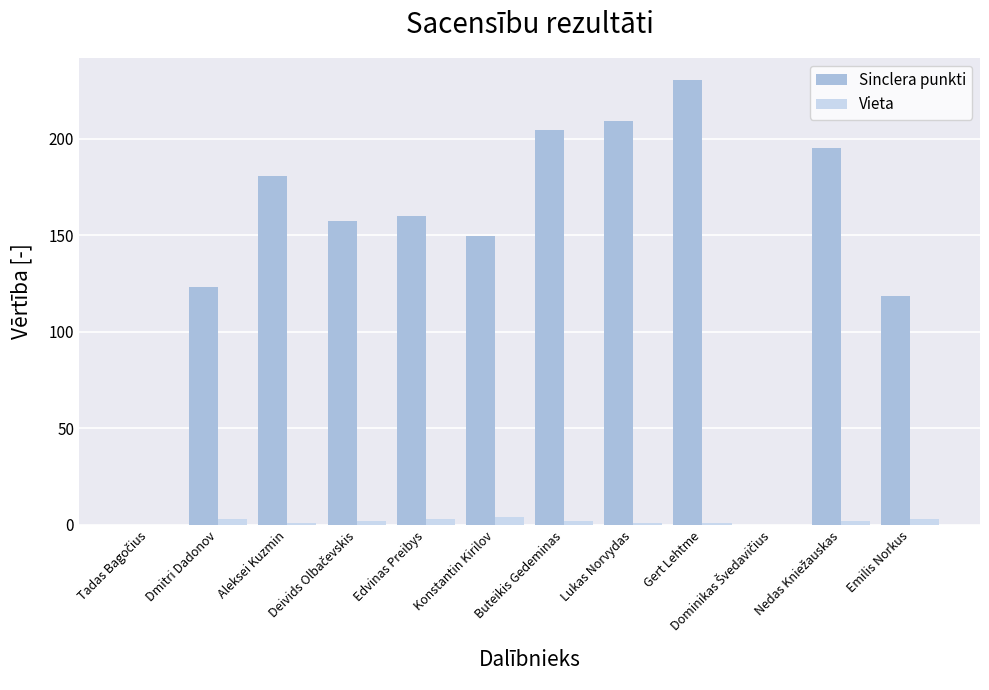

The value of Sinclera punkti at Konstantin Kirilov is 79.5. True or false?

False